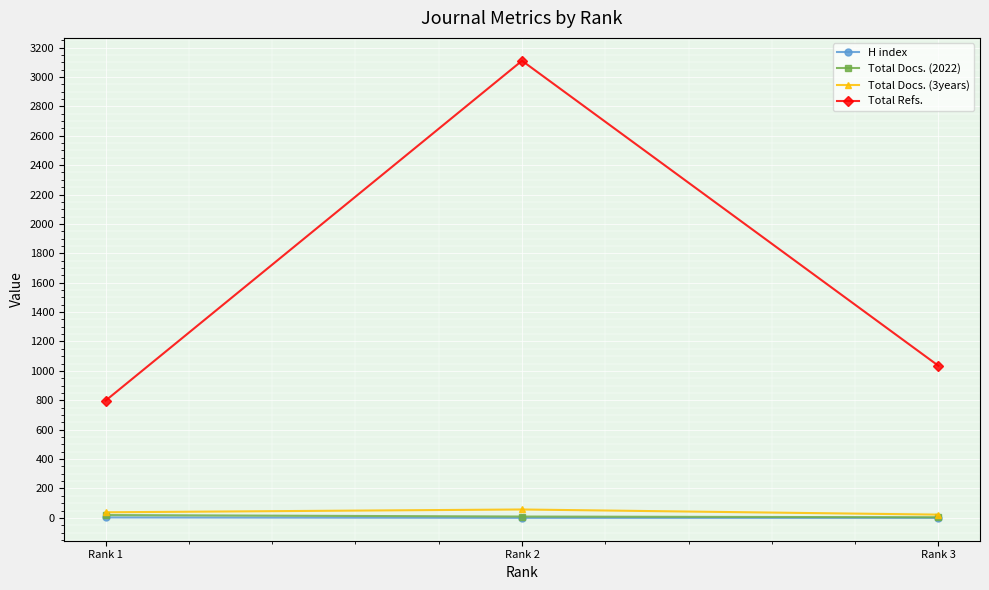

What is the total value across all series at Rank 2?

3176